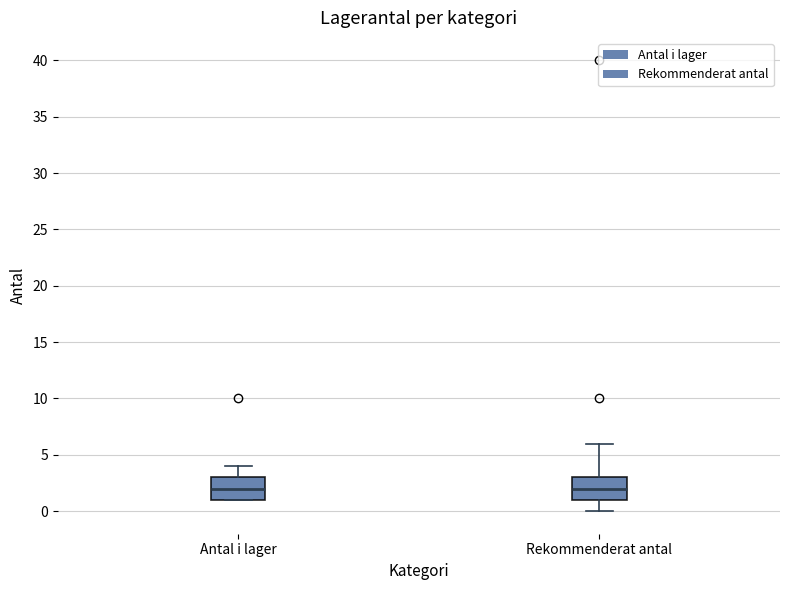

Reading left to right, transcribe this box plot: for each box, give where its median line is, the range the box spans, and where its two whiskers end, as read against the y-axis. The values are not printed on the chart, so give them approximately, as read against the axis.

Antal i lager: median 2, box 1 to 3, whiskers 1 to 4
Rekommenderat antal: median 2, box 1 to 3, whiskers 0 to 6